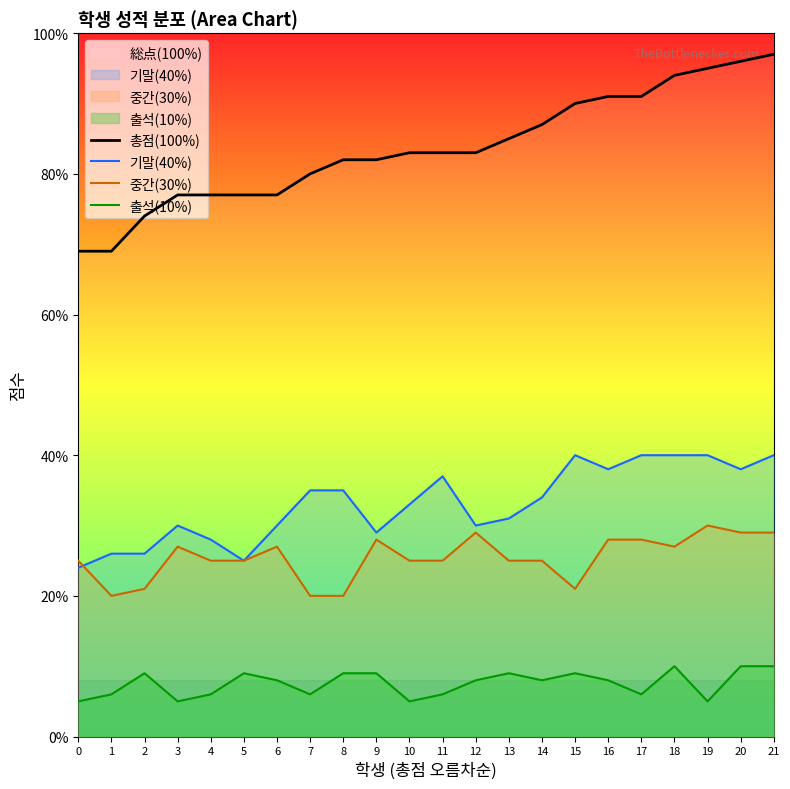

What is the value of the 총점(100%) point at the 9th from the left?

82